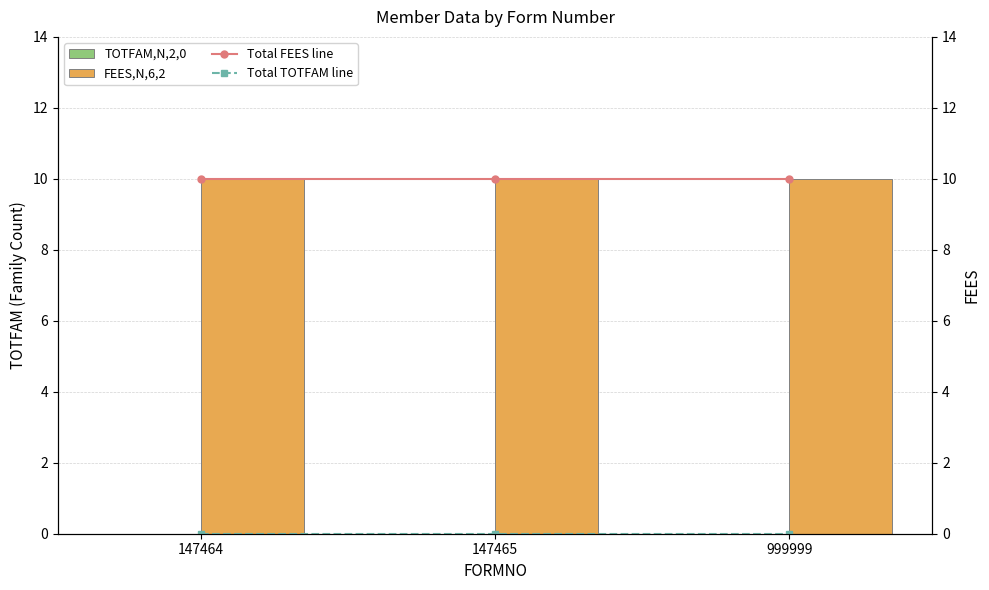

At 999999, list the series in order from smallest to largest.

TOTFAM,N,2,0, Total TOTFAM line, FEES,N,6,2, Total FEES line